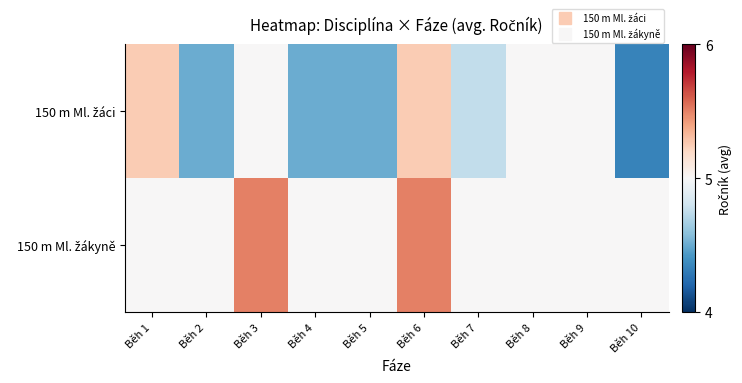

Rank the series at Běh 3 from highest to lowest value.

150 m Ml. žákyně, 150 m Ml. žáci